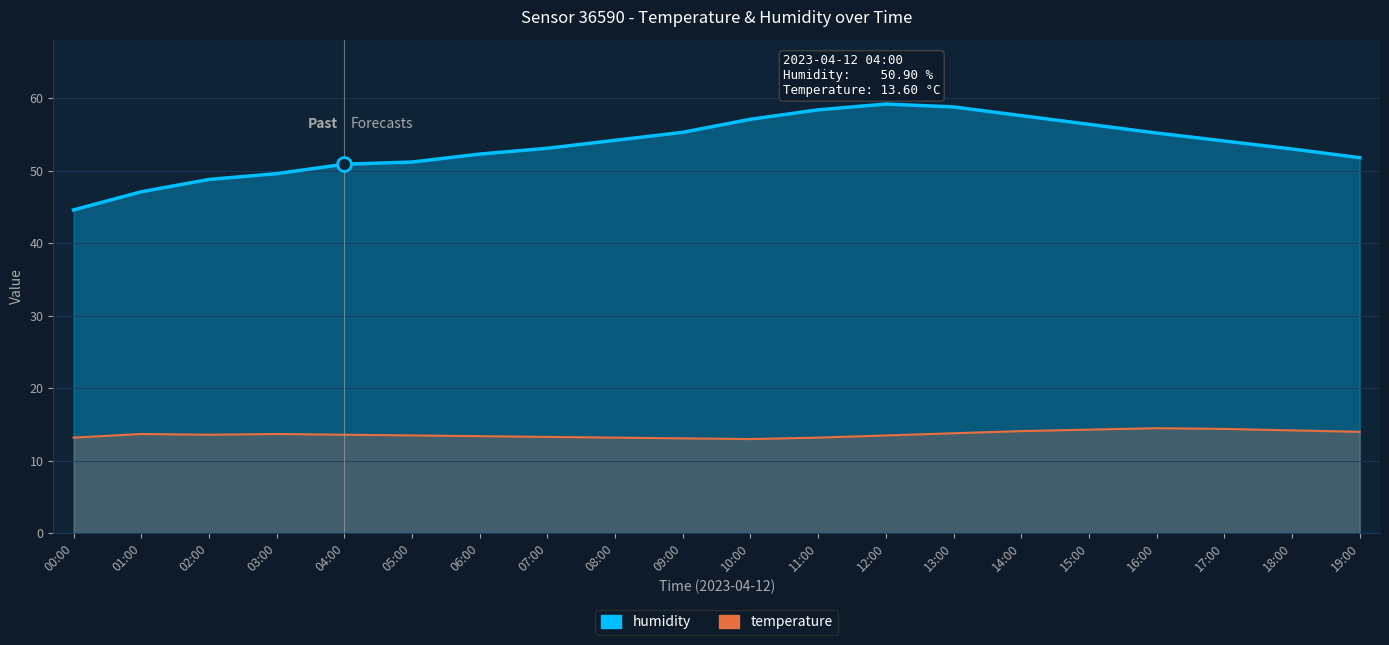

Where is humidity nearest to the value 51?

04:00